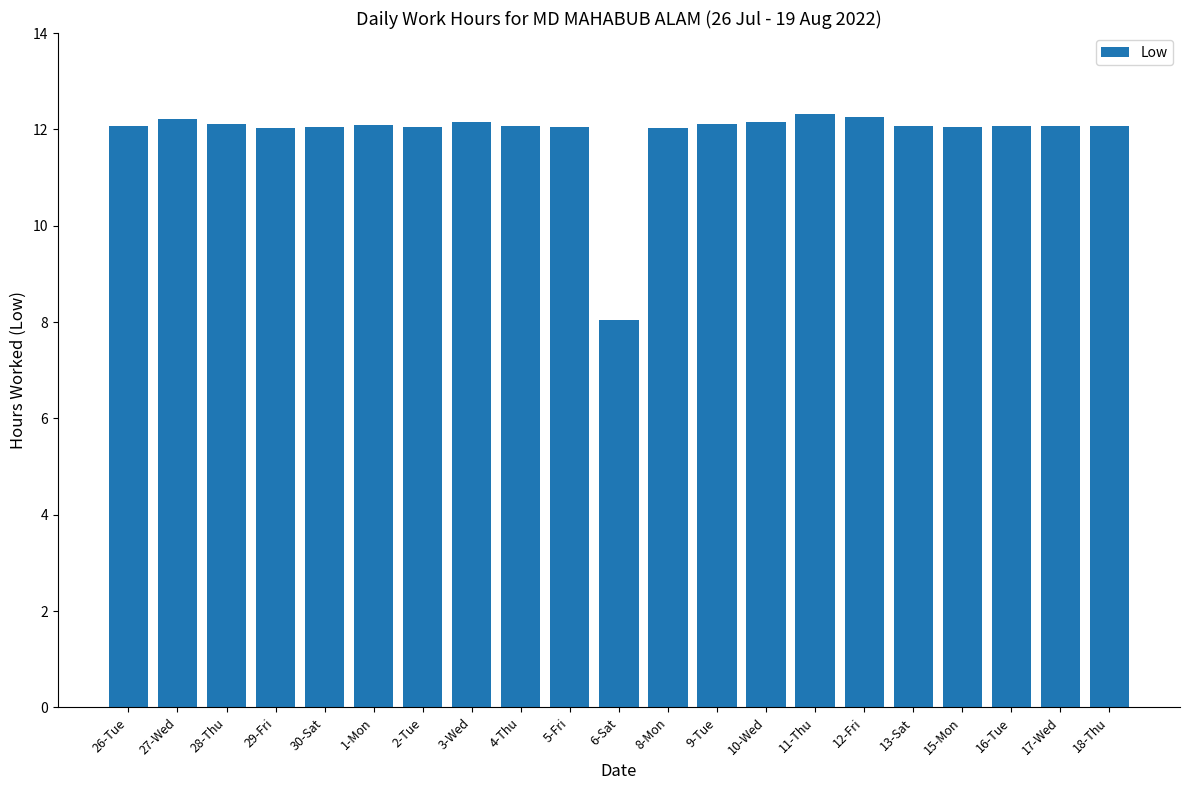

Are the bars grouped side by side (vs. stacked)?

No